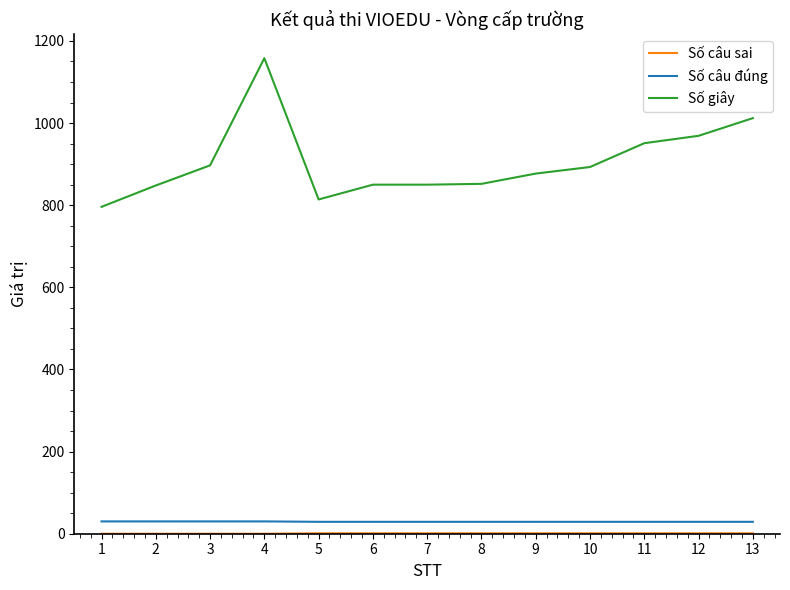

True or false: Số giây and Số câu đúng cross at least once.

False